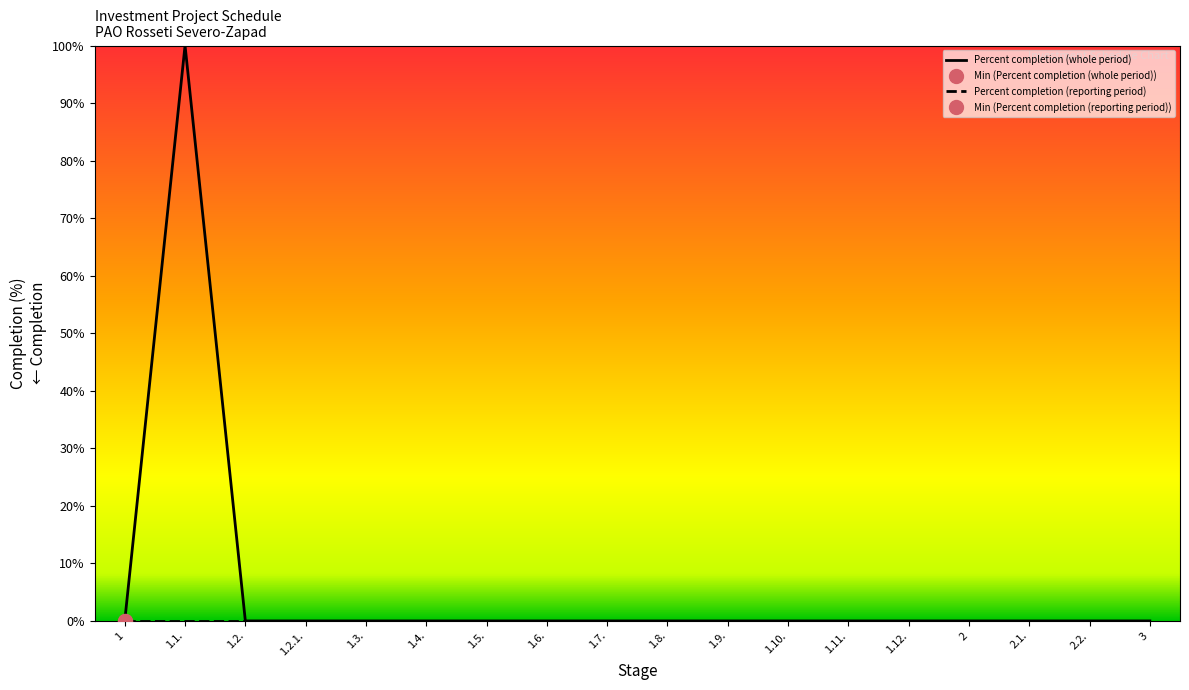

Does the chart have visible grid lines?

No